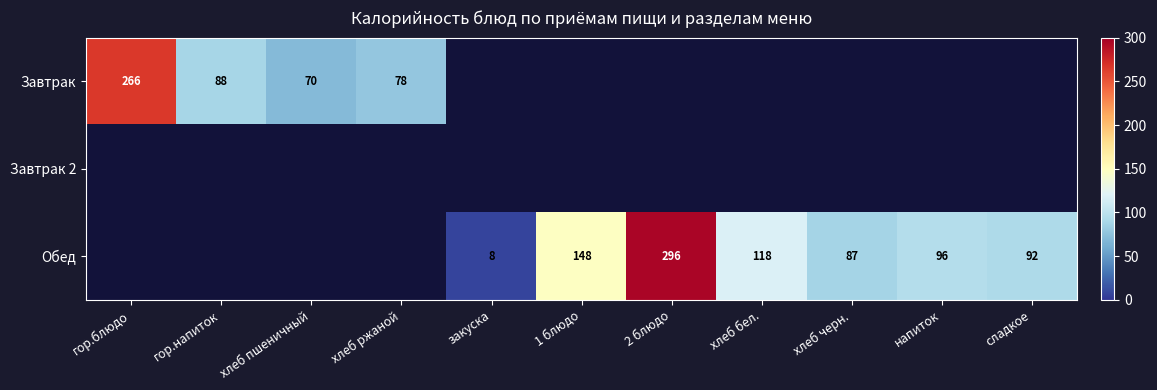

The value of Завтрак at гор.напиток is 28. True or false?

False